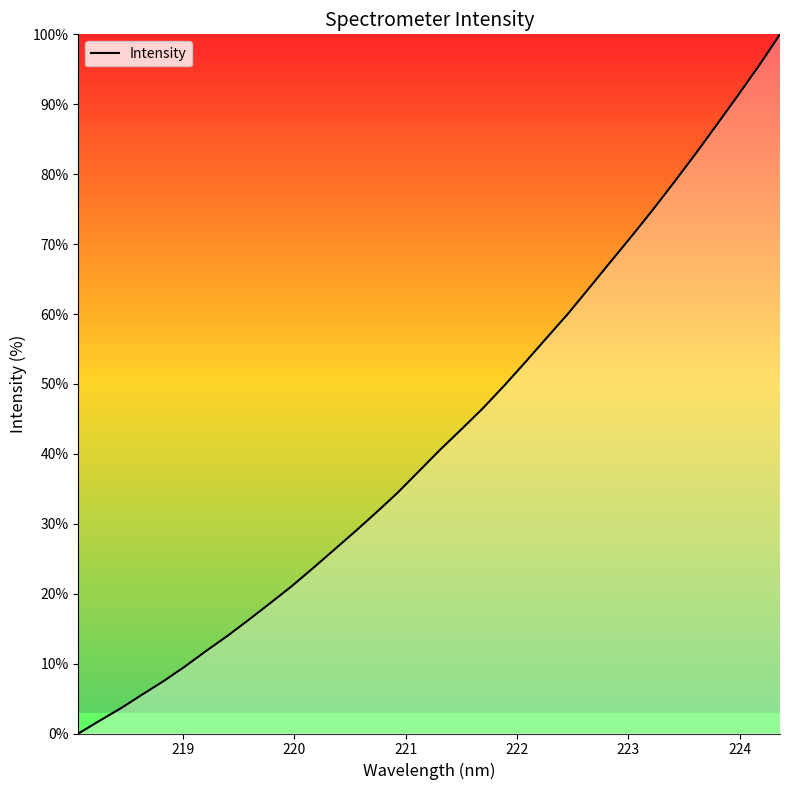

What is the maximum value shown in the chart?

100.0